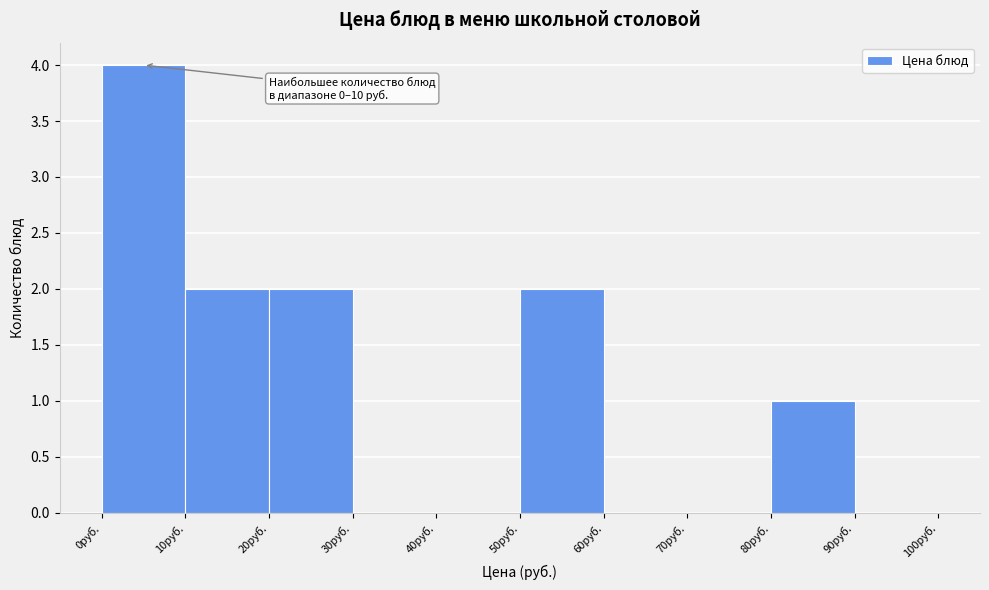

Over which range of the x-axis is the bar tallest?

0 to 10